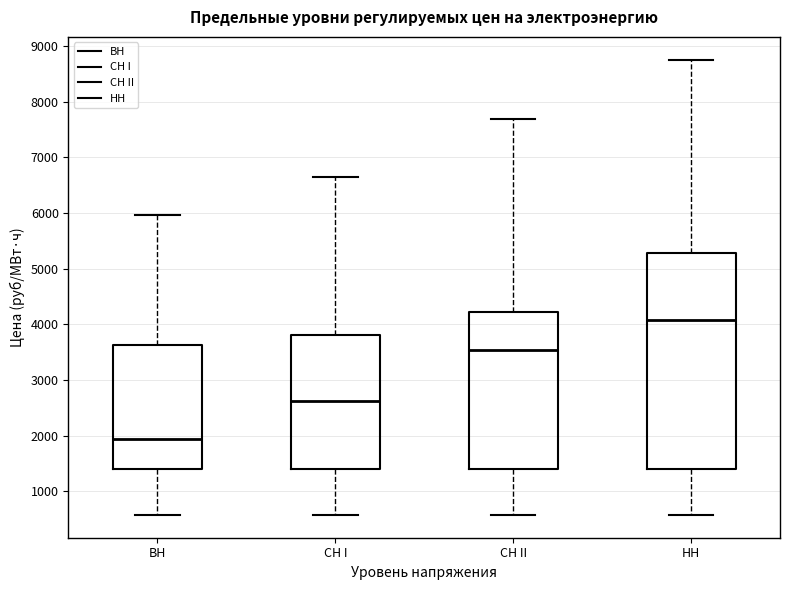

Reading left to right, read every box against the y-axis: the position of its median line, the range the box covers, and the ends of its whiskers. The values are not printed on the chart, so give them approximately, as read against the axis.

ВН: median 1900, box 1400 to 3600, whiskers 600 to 6000
СН I: median 2600, box 1400 to 3800, whiskers 600 to 6600
СН II: median 3500, box 1400 to 4200, whiskers 600 to 7700
НН: median 4100, box 1400 to 5300, whiskers 600 to 8800